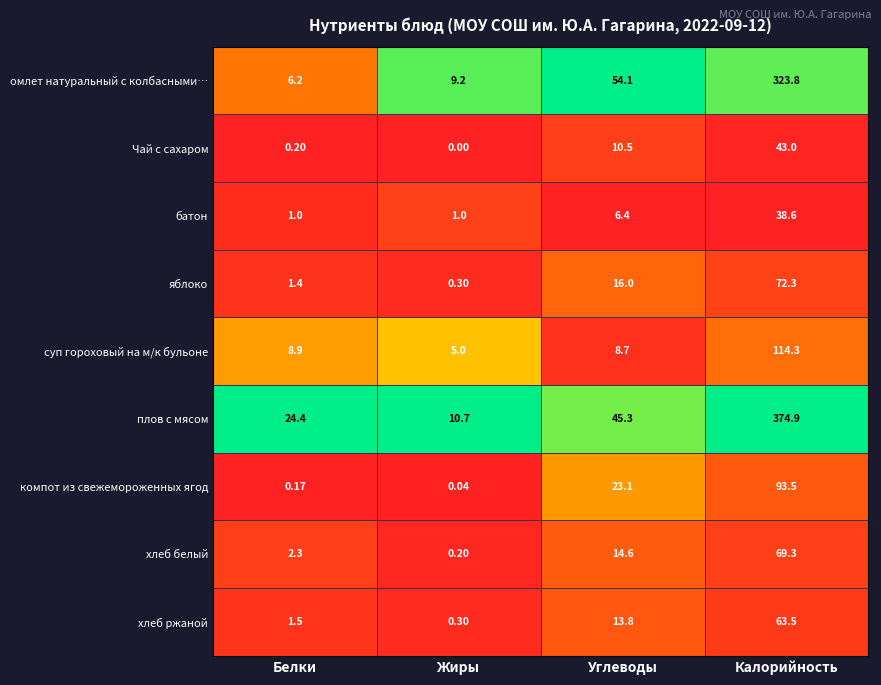

Where is компот из свежемороженных ягод nearest to the value 46?

Углеводы